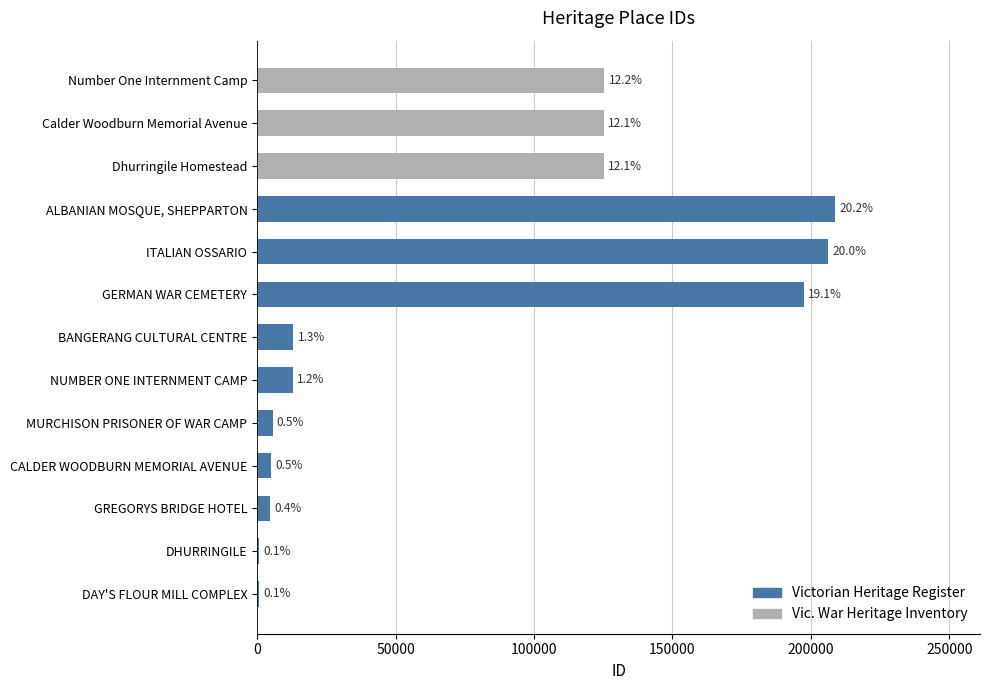

How many data points are less than 13104?

6